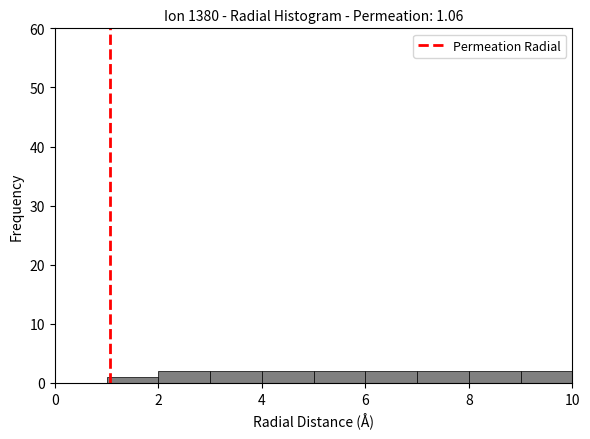

How tall is the bar that spans 8 to 9 on the x-axis? The values are not printed on the chart, so give them approximately, as read against the axis.

2